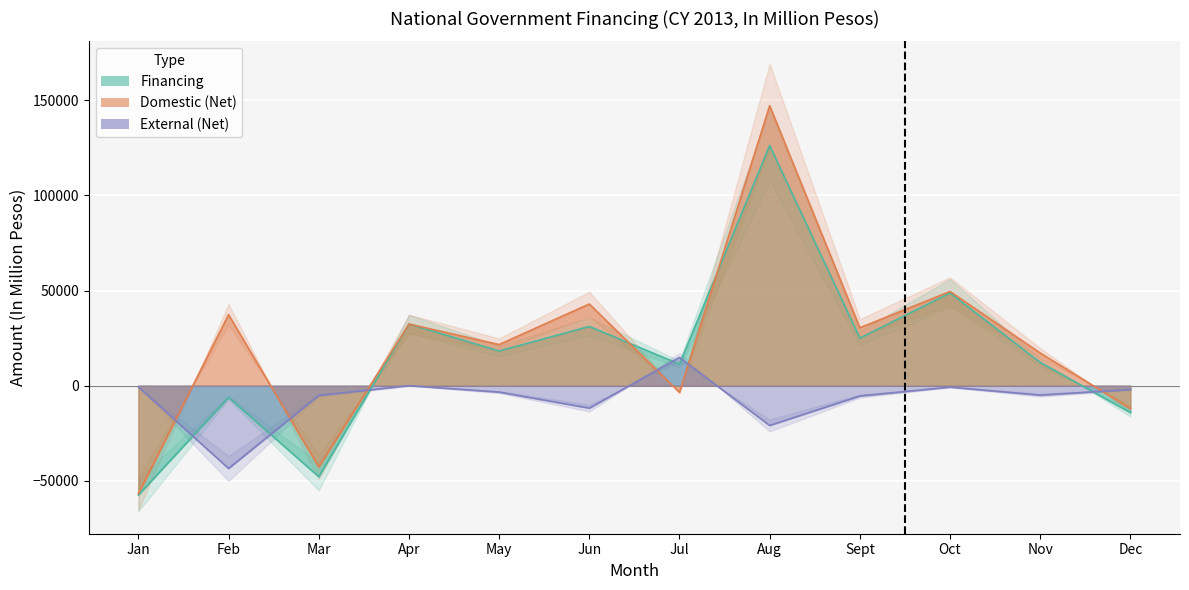

Reading right to left, transcribe all the data shown in this chart.

Financing: Dec=-14137	Nov=12179	Oct=48740	Sept=24985	Aug=126245	Jul=11317	Jun=31126	May=18228	Apr=32419	Mar=-47856	Feb=-6189	Jan=-57444
Domestic (Net): Dec=-12075	Nov=17153	Oct=49499	Sept=30428	Aug=147156	Jul=-3487	Jun=42937	May=21605	Apr=32408	Mar=-42715	Feb=37326	Jan=-56801
External (Net): Dec=-2062	Nov=-4974	Oct=-759	Sept=-5443	Aug=-20911	Jul=14804	Jun=-11811	May=-3377	Apr=11	Mar=-5141	Feb=-43515	Jan=-643